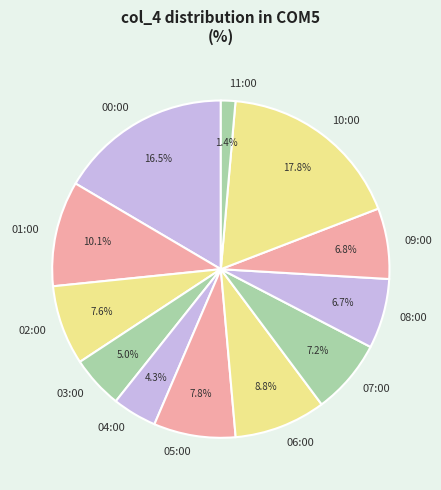

The 06:00 slice represents 9% of the pie. True or false?

True